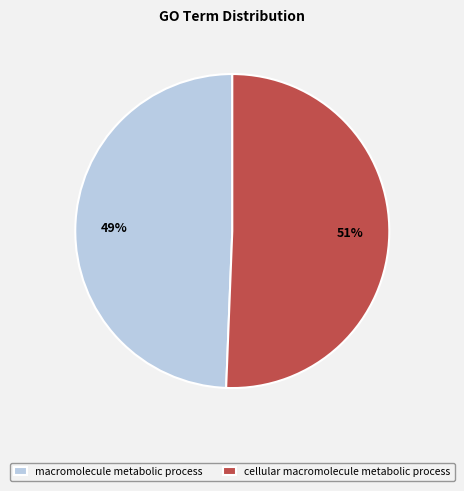

Does macromolecule metabolic process account for over 50% of the chart?

No